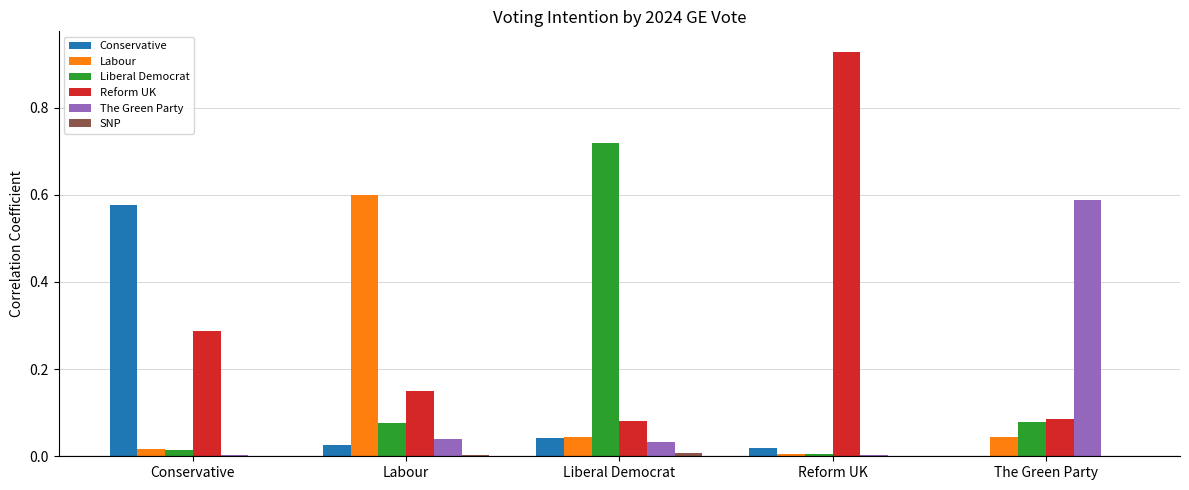

Between Labour and Reform UK, which series saw the biggest shift?

Reform UK